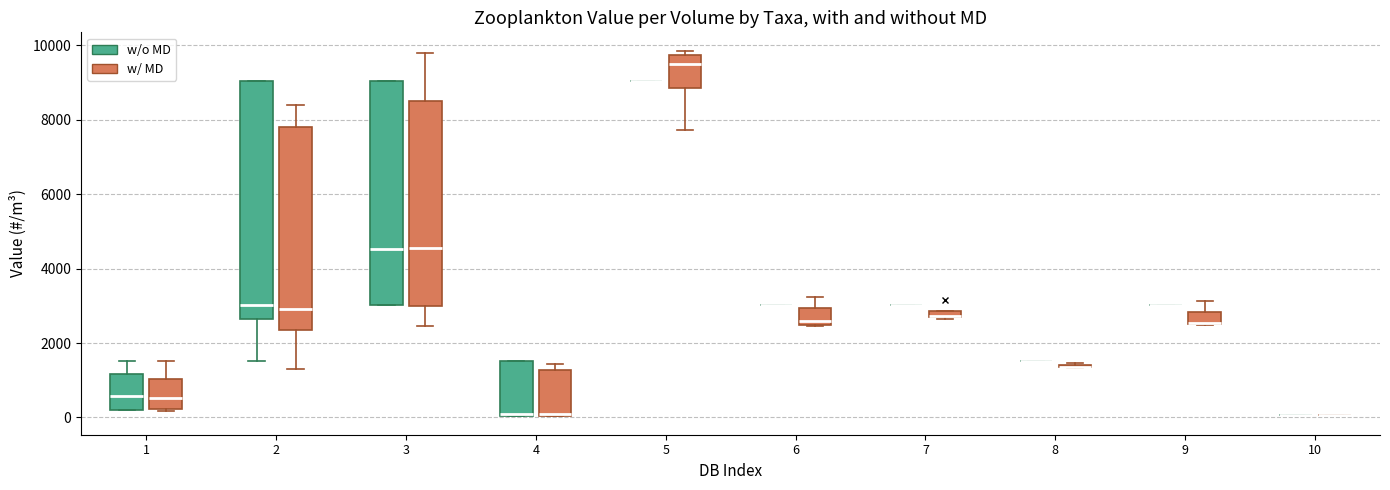

Which box is the tallest, from its lower edge to its upper edge?

2 (w/o MD)